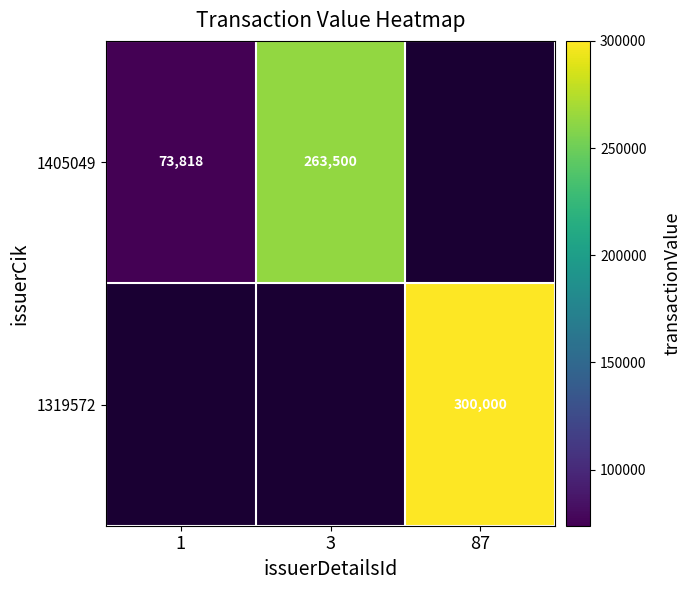

Is it true that 1319572 equals 300000 at 87?

True